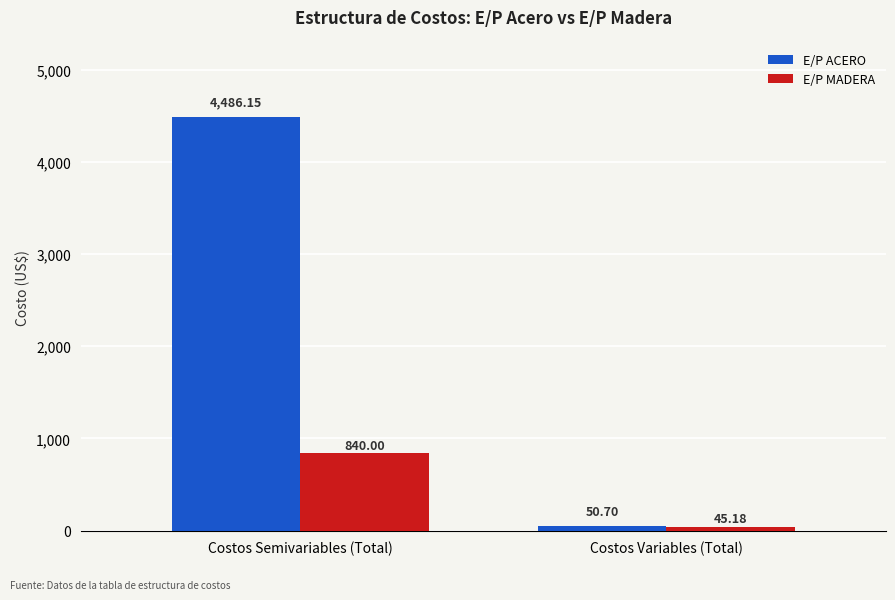

What is the label of the 1st bar from the left?

Costos Semivariables (Total)